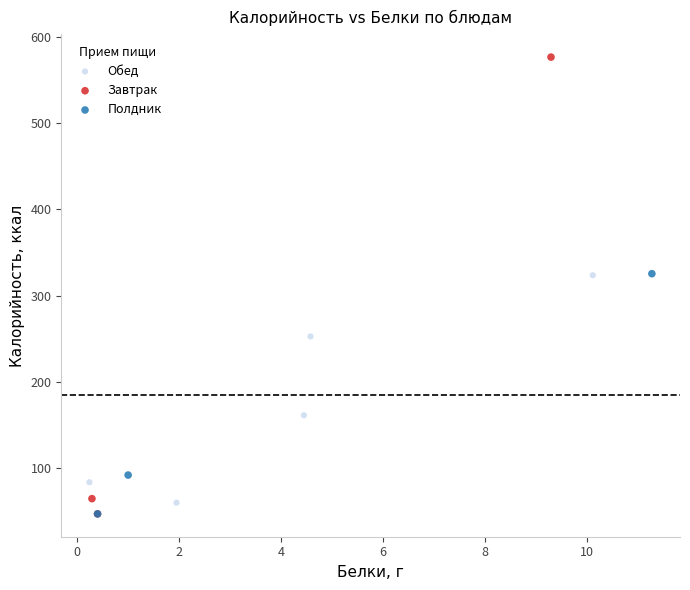

Which series has the largest Y range (max minus min)?

Завтрак